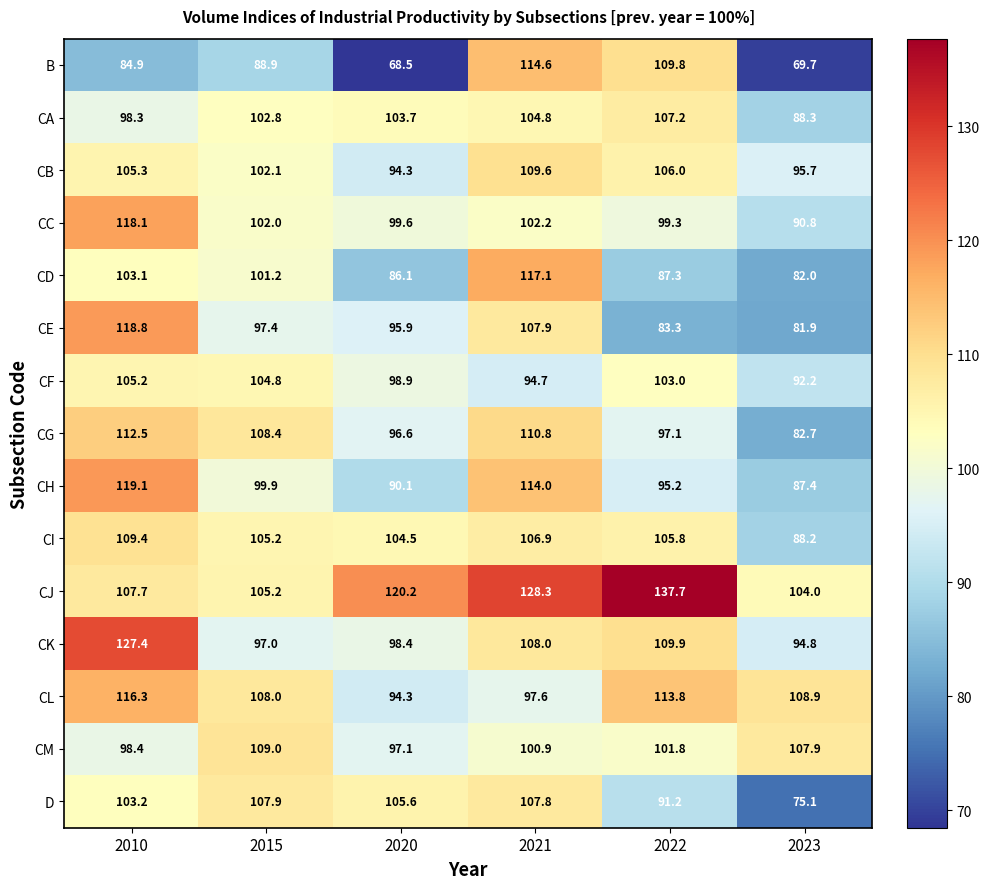

At which category is the sum across all series the highest?

2010